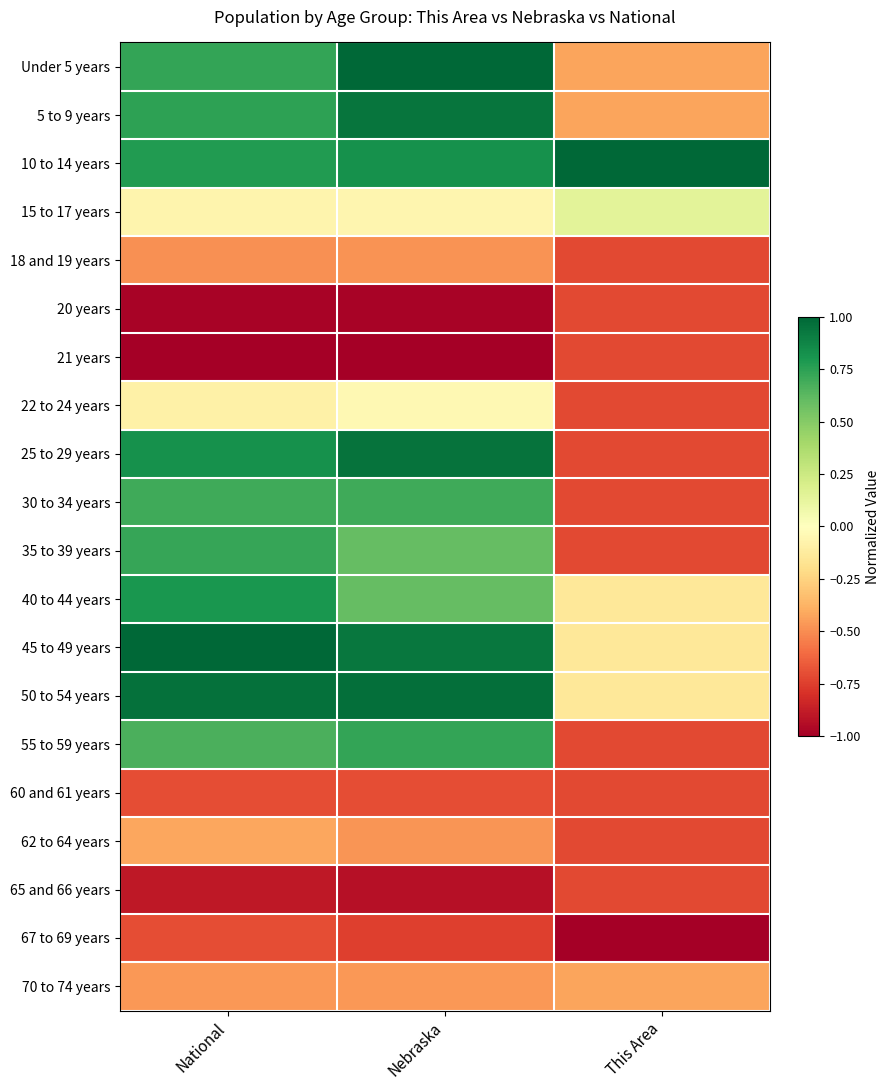

Reading left to right, transcribe all the data shown in this chart.

Under 5 years: National=0.7	Nebraska=1.0	This Area=-0.4
5 to 9 years: National=0.7	Nebraska=0.9	This Area=-0.4
10 to 14 years: National=0.8	Nebraska=0.8	This Area=1.0
15 to 17 years: National=-0.1	Nebraska=-0.1	This Area=0.1
18 and 19 years: National=-0.5	Nebraska=-0.5	This Area=-0.7
20 years: National=-1.0	Nebraska=-1.0	This Area=-0.7
21 years: National=-1.0	Nebraska=-1.0	This Area=-0.7
22 to 24 years: National=-0.1	Nebraska=-0.0	This Area=-0.7
25 to 29 years: National=0.8	Nebraska=0.9	This Area=-0.7
30 to 34 years: National=0.7	Nebraska=0.7	This Area=-0.7
35 to 39 years: National=0.7	Nebraska=0.6	This Area=-0.7
40 to 44 years: National=0.8	Nebraska=0.6	This Area=-0.1
45 to 49 years: National=1.0	Nebraska=0.9	This Area=-0.1
50 to 54 years: National=1.0	Nebraska=1.0	This Area=-0.1
55 to 59 years: National=0.7	Nebraska=0.7	This Area=-0.7
60 and 61 years: National=-0.7	Nebraska=-0.7	This Area=-0.7
62 to 64 years: National=-0.4	Nebraska=-0.5	This Area=-0.7
65 and 66 years: National=-0.9	Nebraska=-0.9	This Area=-0.7
67 to 69 years: National=-0.7	Nebraska=-0.7	This Area=-1.0
70 to 74 years: National=-0.5	Nebraska=-0.5	This Area=-0.4